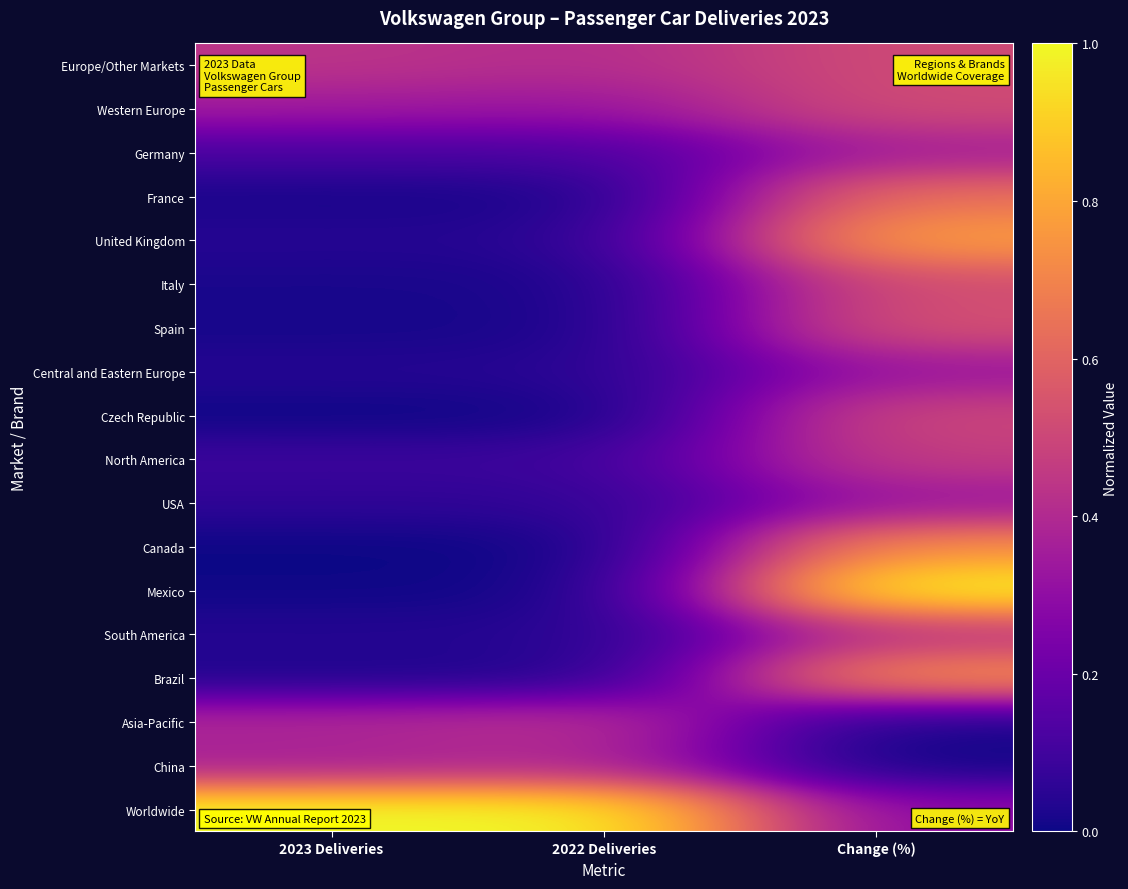

Which has a higher value, 2022 Deliveries or 2023 Deliveries?

2023 Deliveries